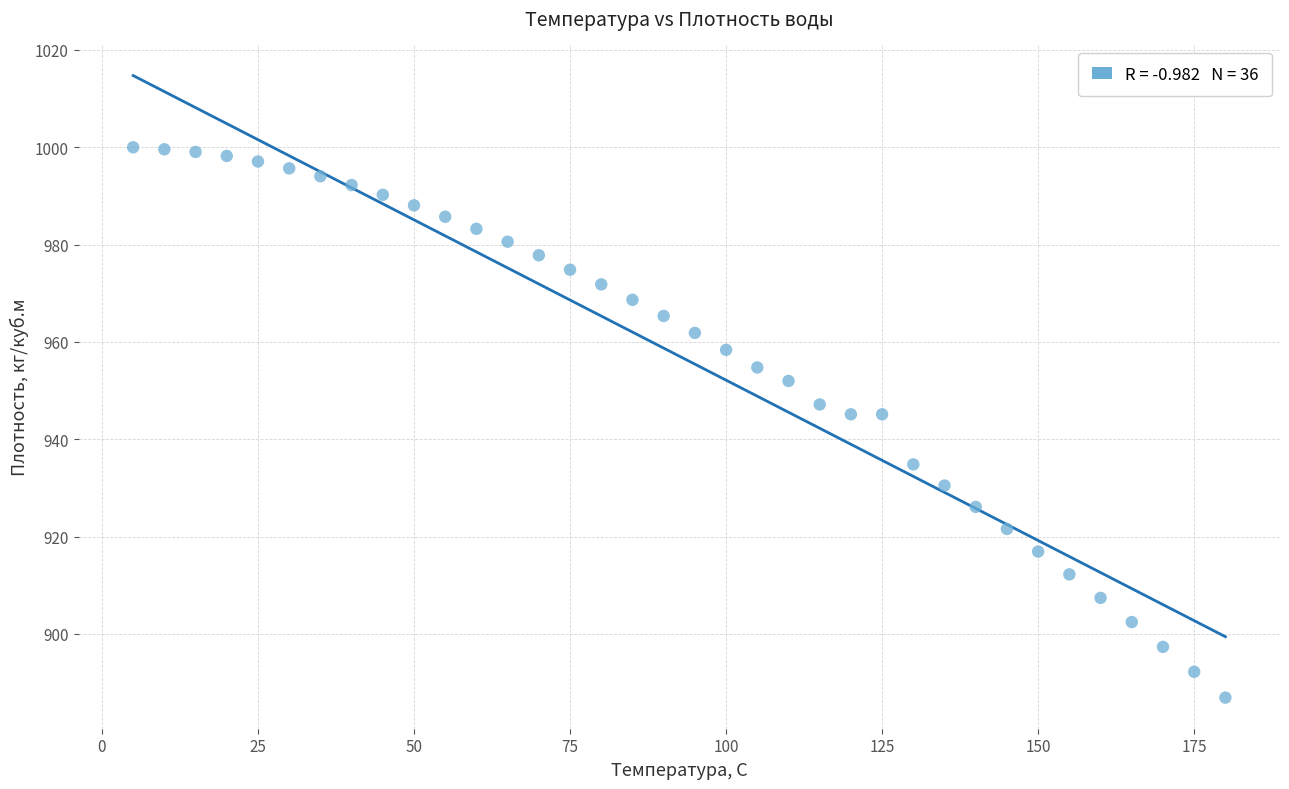

What is the range of X values (max minus min)?

175.0